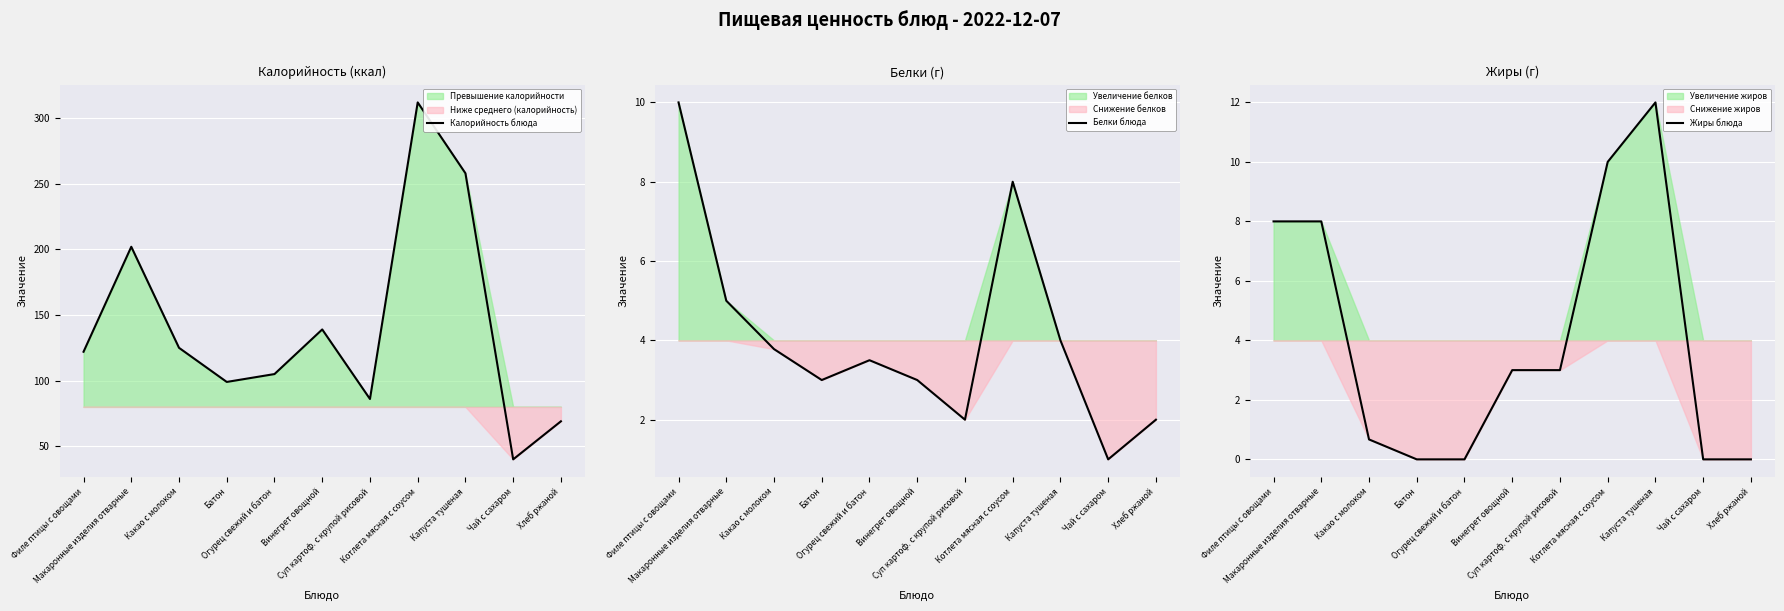

What is the difference between the Белки блюда values at Батон and Котлета мясная с соусом?

5.0